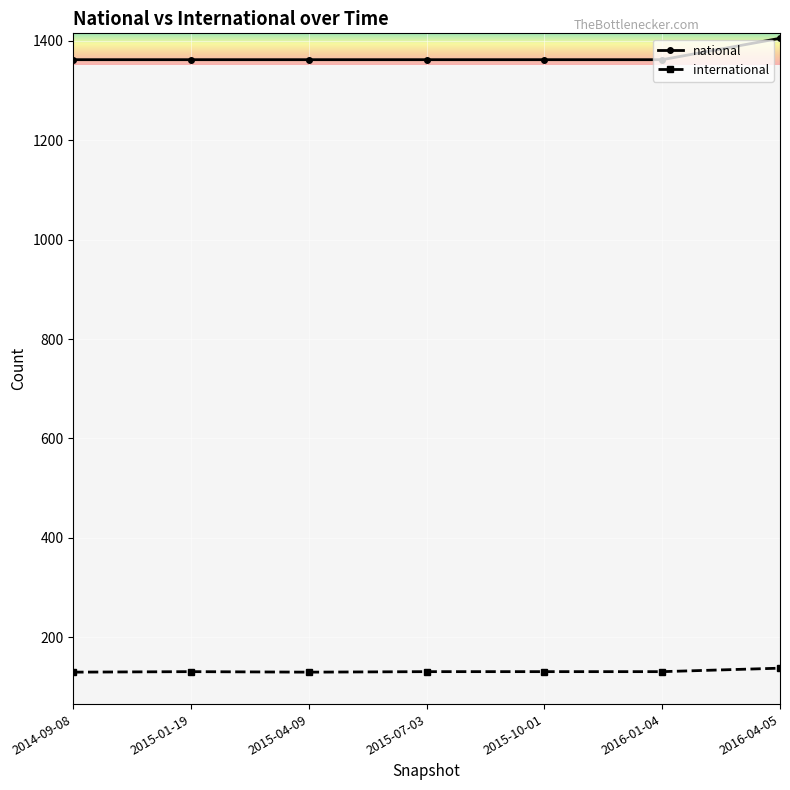

Rank the series by their maximum value, from lowest to highest.

international, national